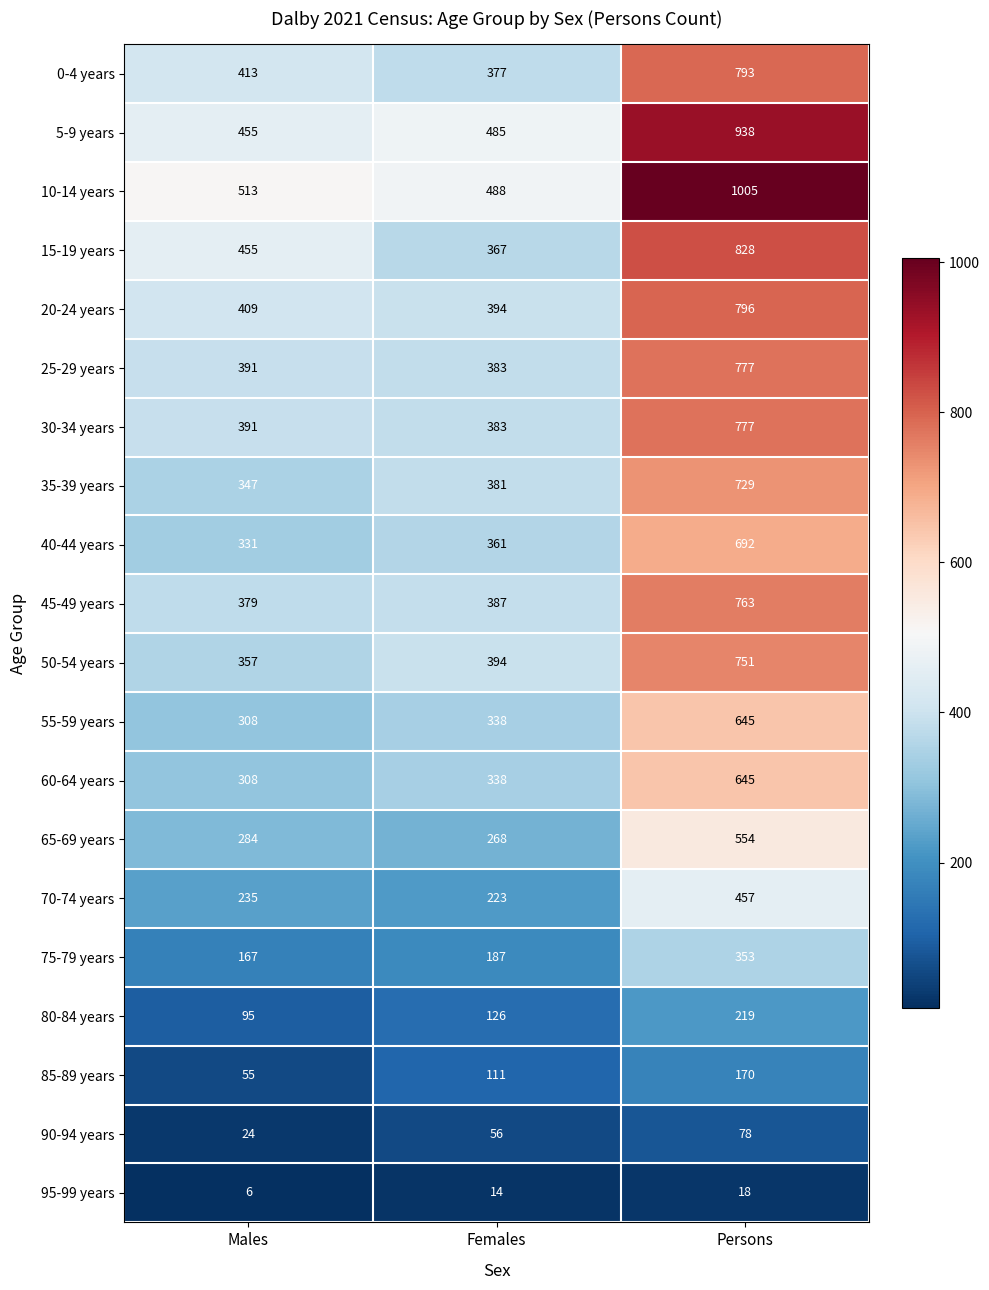

Which series has the largest range (max minus min)?

10-14 years